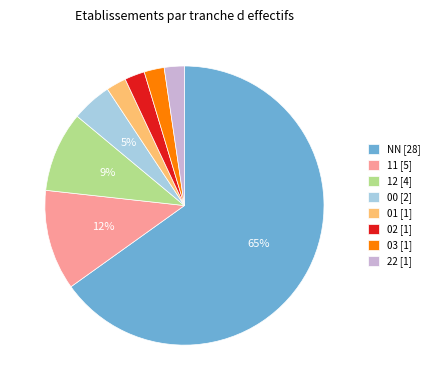

To the nearest percent, what portion does 12 represent?

9%